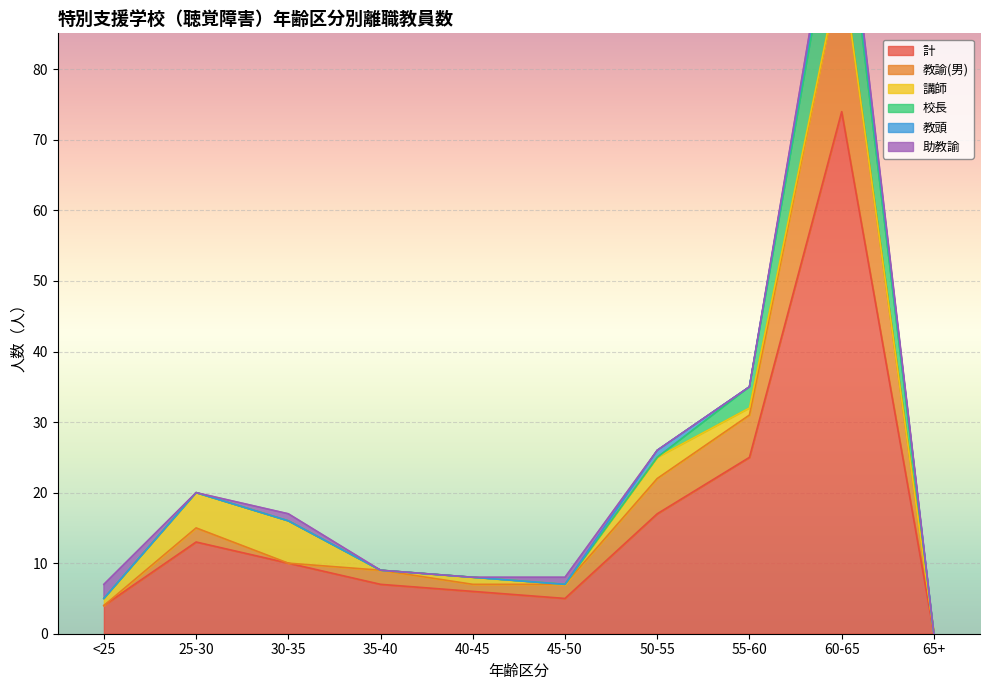

The value of 教頭 at 65+ is 1. True or false?

False